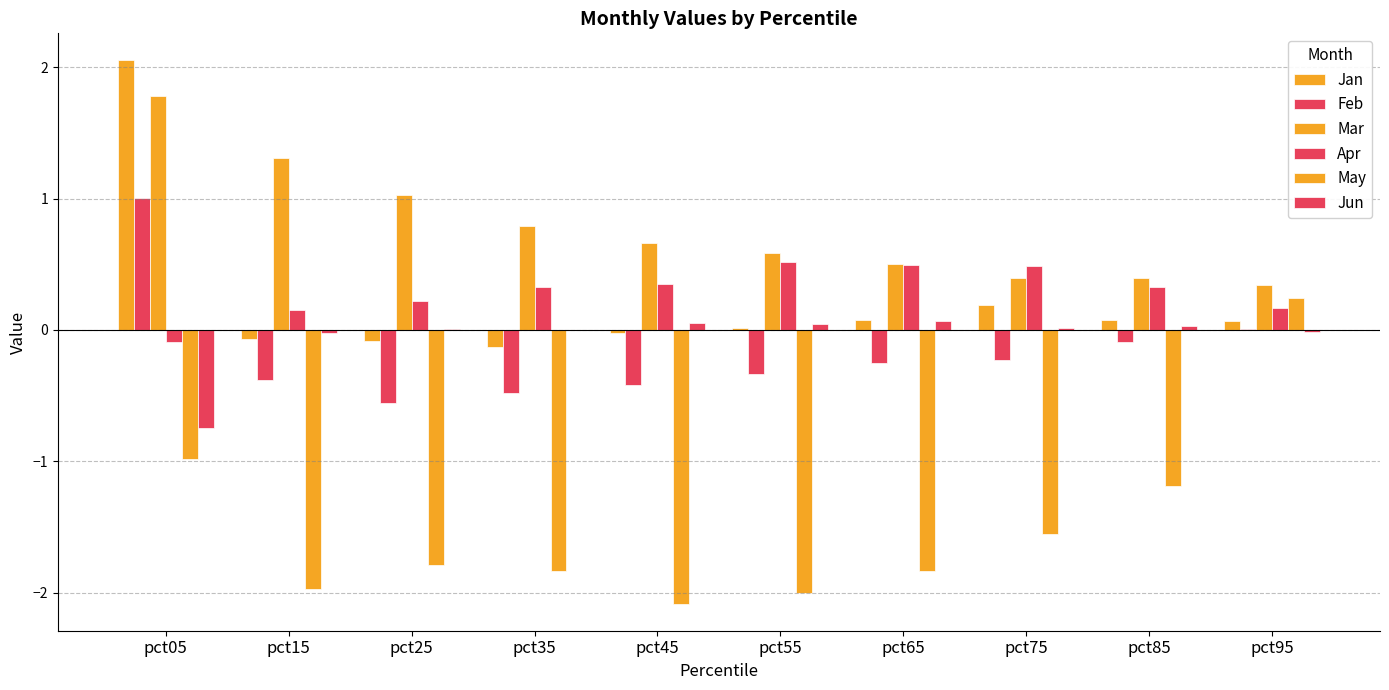

Reading left to right, transcribe all the data shown in this chart.

Jan: pct05=2.1	pct15=-0.1	pct25=-0.1	pct35=-0.1	pct45=-0.0	pct55=0.0	pct65=0.1	pct75=0.2	pct85=0.1	pct95=0.1
Feb: pct05=1.0	pct15=-0.4	pct25=-0.6	pct35=-0.5	pct45=-0.4	pct55=-0.3	pct65=-0.3	pct75=-0.2	pct85=-0.1	pct95=0.0
Mar: pct05=1.8	pct15=1.3	pct25=1.0	pct35=0.8	pct45=0.7	pct55=0.6	pct65=0.5	pct75=0.4	pct85=0.4	pct95=0.3
Apr: pct05=-0.1	pct15=0.2	pct25=0.2	pct35=0.3	pct45=0.3	pct55=0.5	pct65=0.5	pct75=0.5	pct85=0.3	pct95=0.2
May: pct05=-1.0	pct15=-2.0	pct25=-1.8	pct35=-1.8	pct45=-2.1	pct55=-2.0	pct65=-1.8	pct75=-1.6	pct85=-1.2	pct95=0.2
Jun: pct05=-0.7	pct15=-0.0	pct25=0.0	pct35=-0.0	pct45=0.1	pct55=0.0	pct65=0.1	pct75=0.0	pct85=0.0	pct95=-0.0